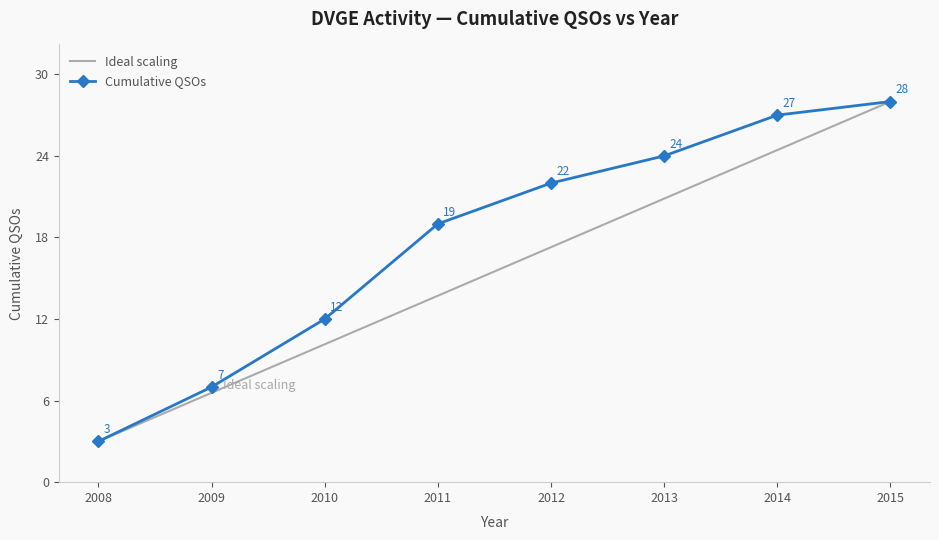

What is the maximum value for Cumulative QSOs?

28.0